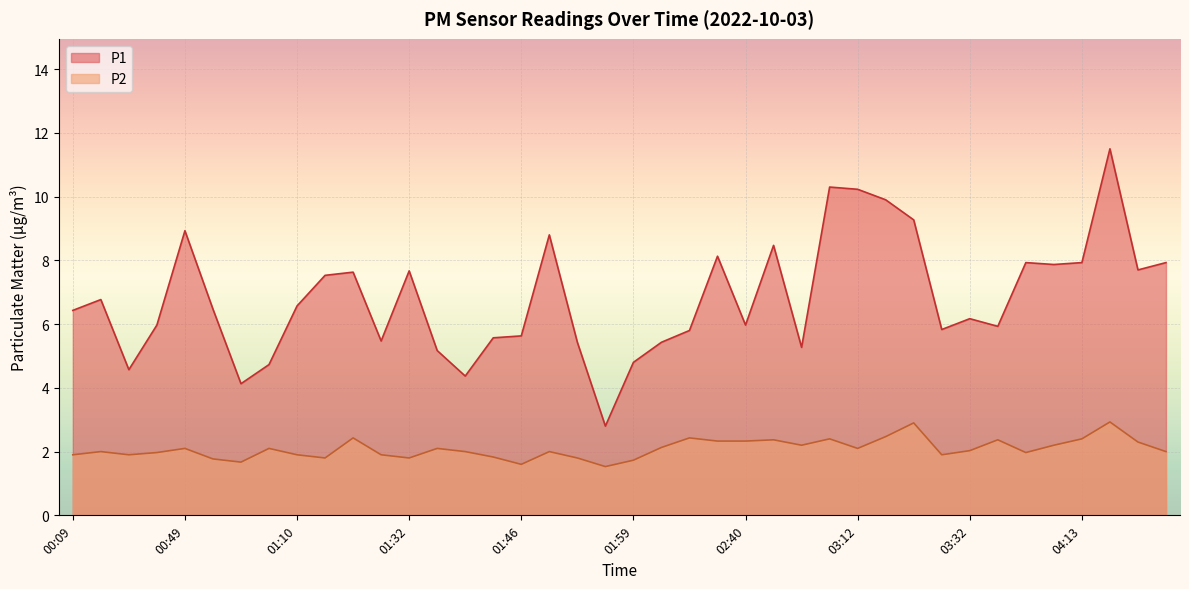

The P1 series shows 3.3 at 01:07. True or false?

False